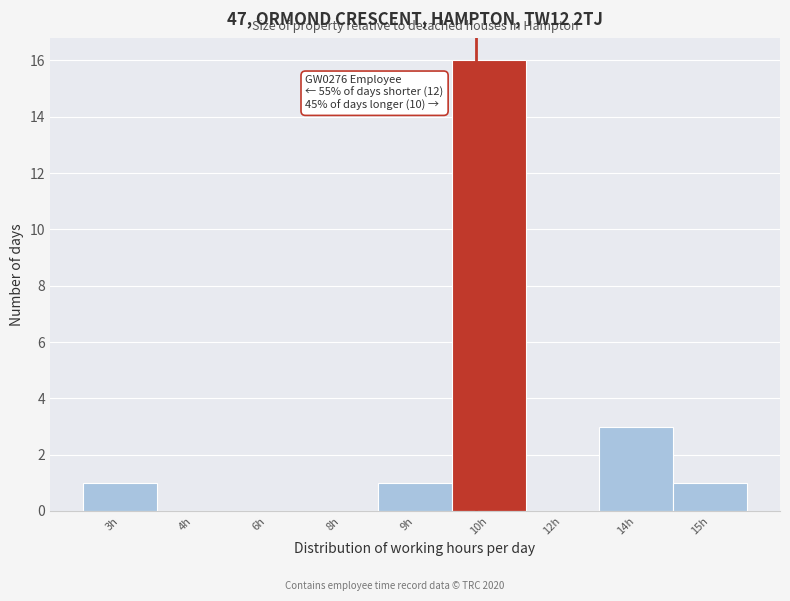

Reading left to right, transcribe all the data shown in this chart.

3h=1	4h=0	6h=0	8h=0	9h=1	10h=16	12h=0	14h=3	15h=1